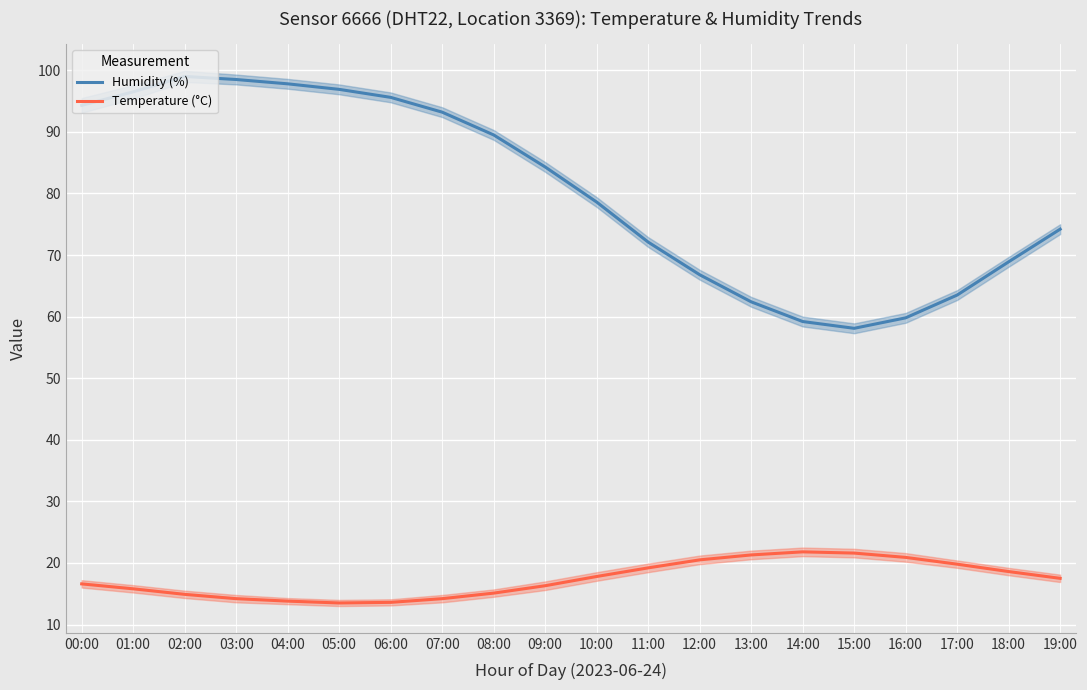

Which series has the largest range (max minus min)?

Humidity (%)